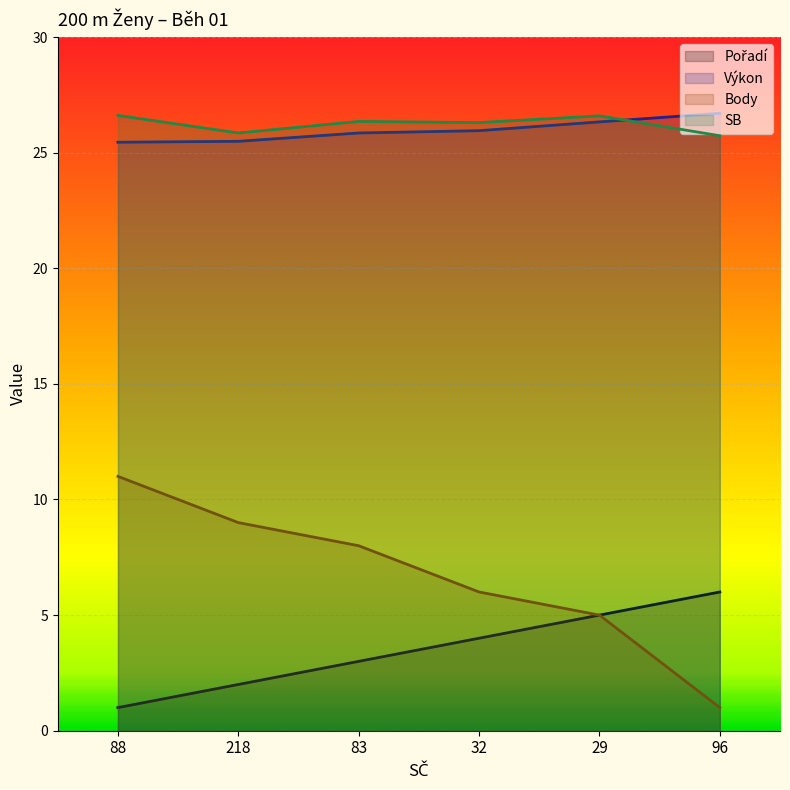

At which category is the sum across all series the highest?

88